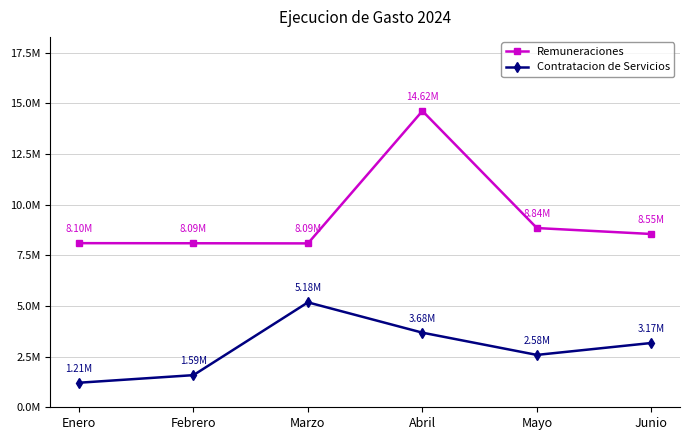

What is the sum of the Remuneraciones values at Abril and Marzo?

22707913.9